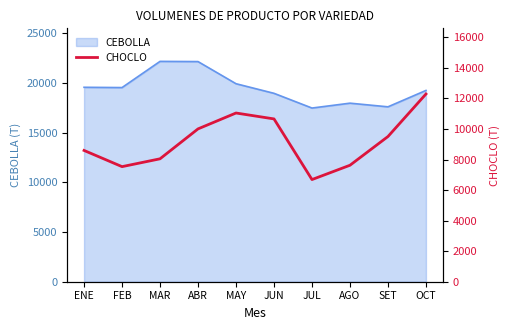

What is the highest value of the CEBOLLA series?

22171